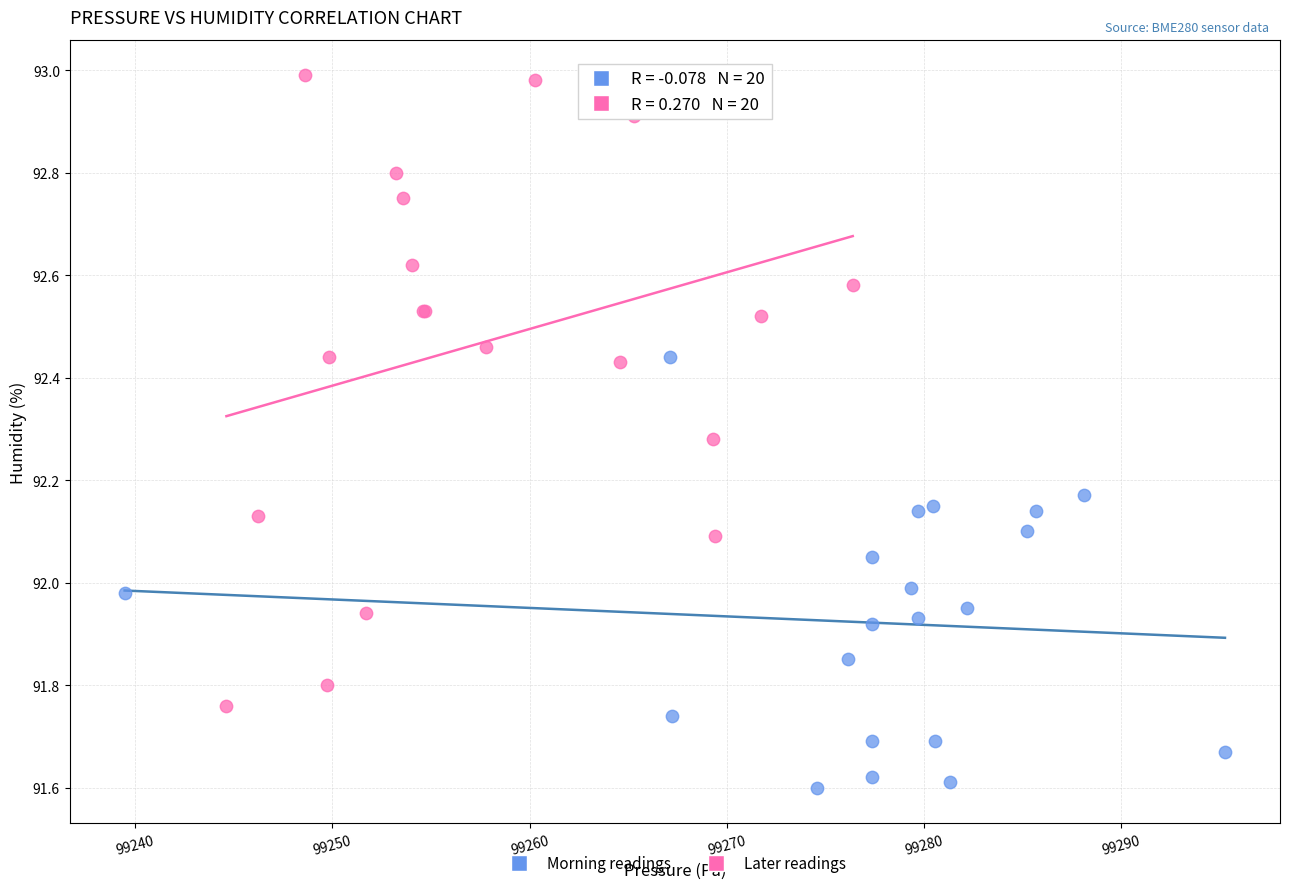

What are all the series names shown in the legend?

Morning readings, Later readings